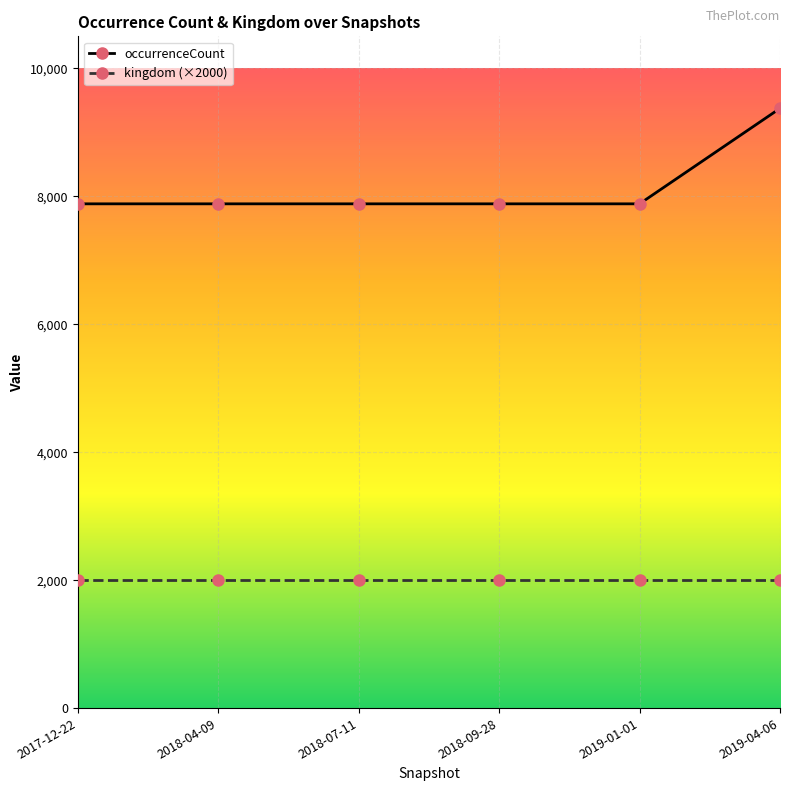

What is the maximum value shown in the chart?

9374